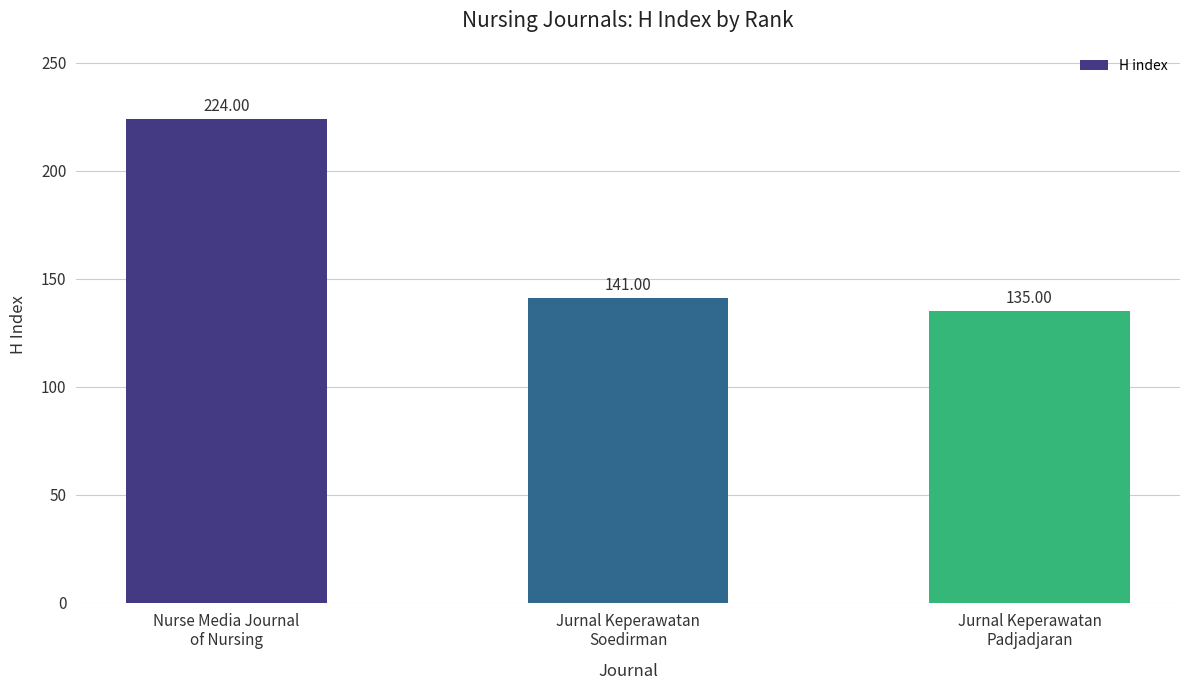

List the labels in order of value, largest first.

Nurse Media Journal
of Nursing, Jurnal Keperawatan
Soedirman, Jurnal Keperawatan
Padjadjaran